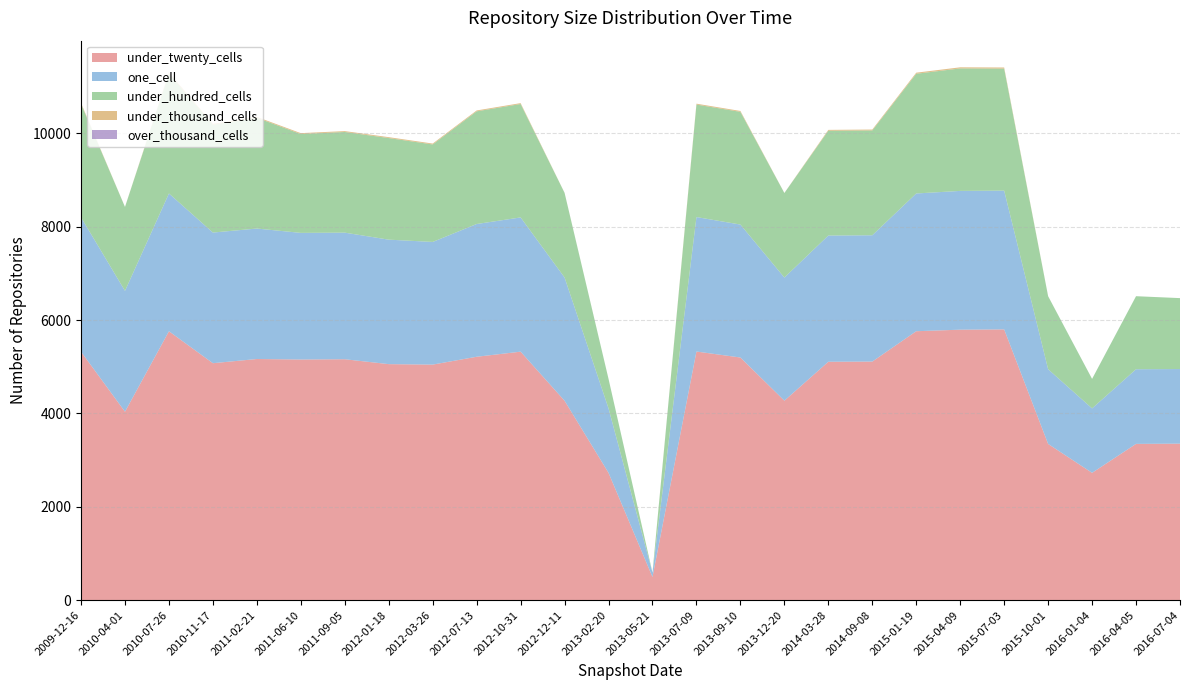

Reading left to right, list all the values displayed in this chart.

under_twenty_cells: 5321	4036	5759	5075	5165	5154	5160	5055	5045	5213	5322	4271	2727	496	5325	5197	4272	5106	5110	5760	5793	5799	3346	2727	3347	3352
one_cell: 2878	2588	2951	2798	2794	2712	2711	2666	2627	2843	2875	2639	1380	95	2880	2847	2637	2703	2705	2950	2972	2972	1600	1380	1599	1598
under_hundred_cells: 2429	1798	2564	2308	2372	2117	2156	2176	2088	2413	2429	1813	632	0	2409	2414	1811	2244	2245	2564	2623	2613	1564	632	1564	1519
under_thousand_cells: 19	0	23	19	19	19	19	19	19	19	19	1	0	0	19	19	1	19	19	23	24	24	0	0	0	0
over_thousand_cells: 0	0	0	0	0	0	0	0	0	0	0	0	0	0	0	0	0	0	0	0	0	0	0	0	0	0